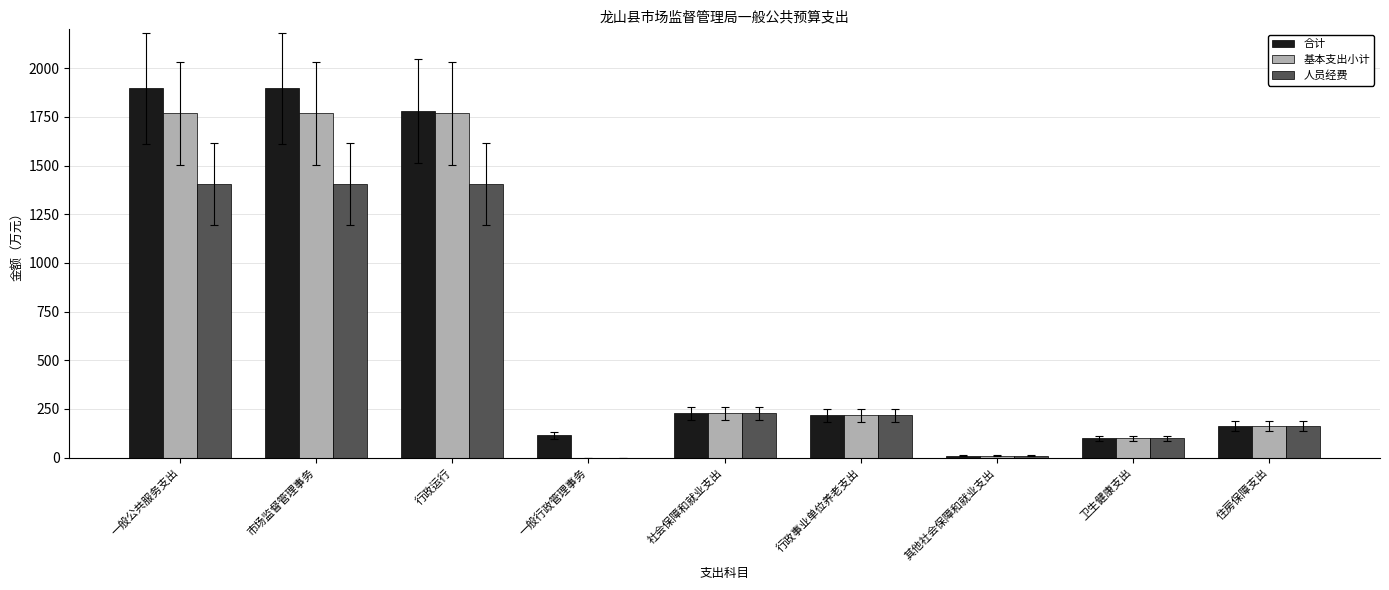

Does the chart contain stacked bars?

No